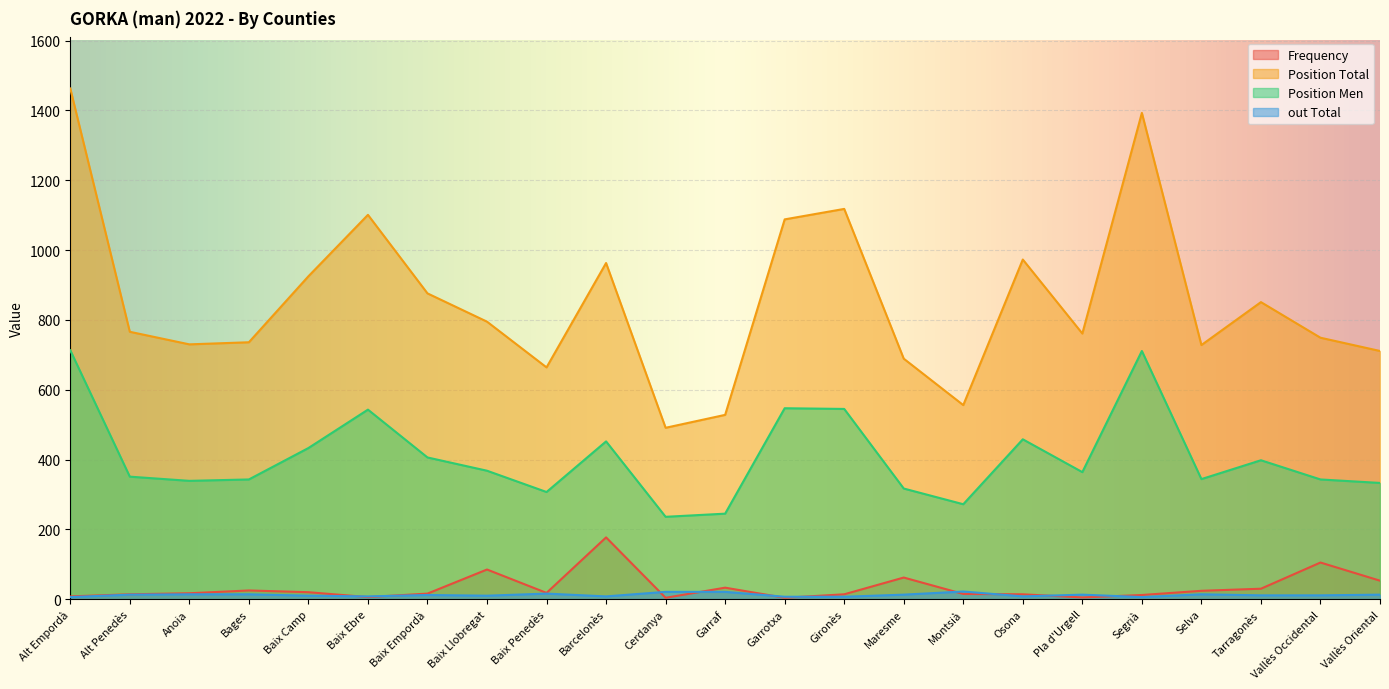

True or false: Frequency and Position Total cross at least once.

False